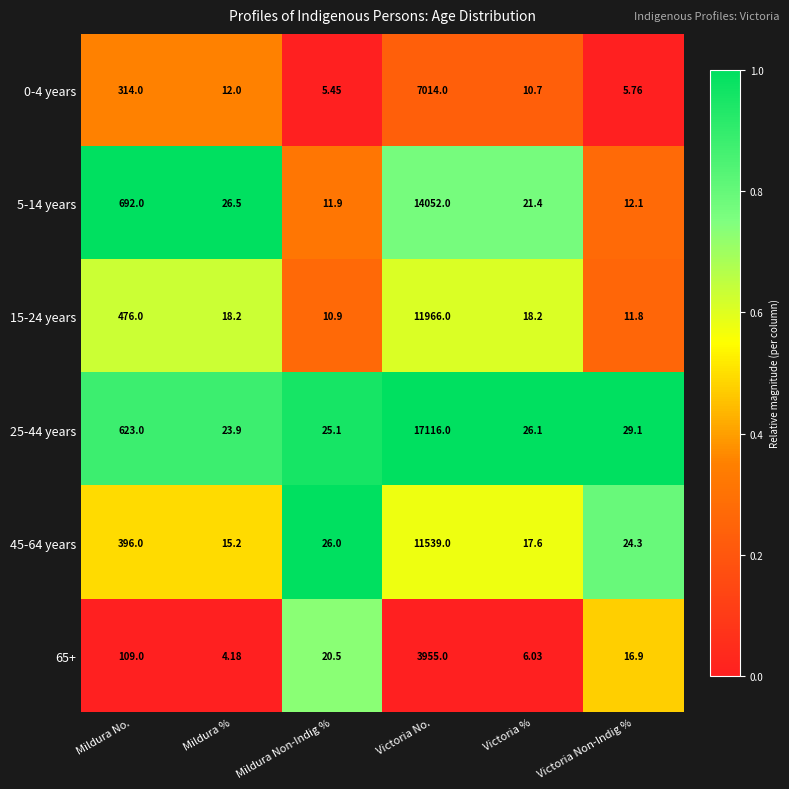

At which category is the sum across all series the highest?

Victoria No.